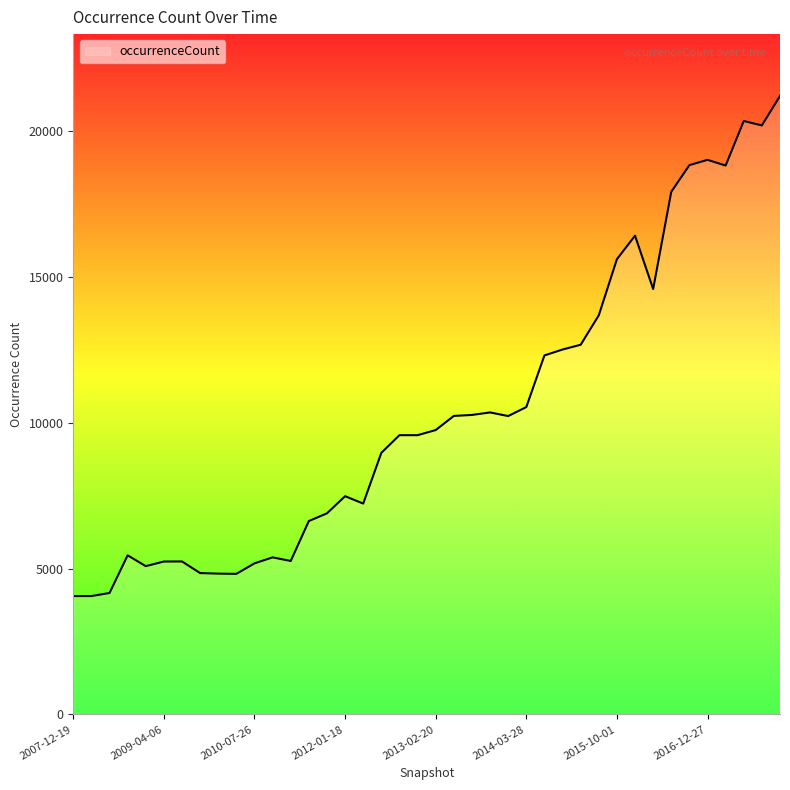

What is the difference between the maximum and minimum values?

17144